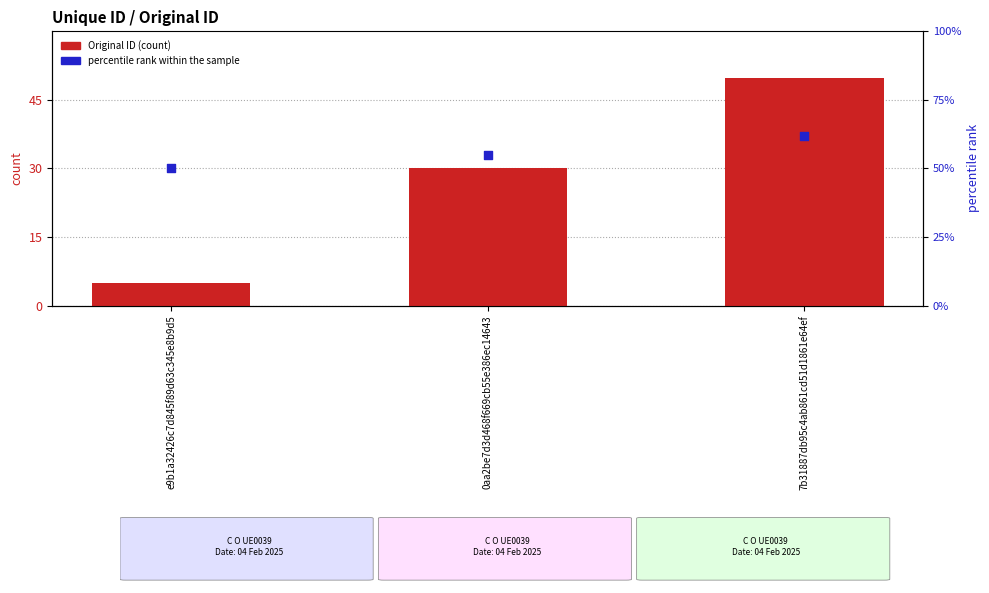

Which series reaches the maximum Y coordinate?

percentile rank within the sample